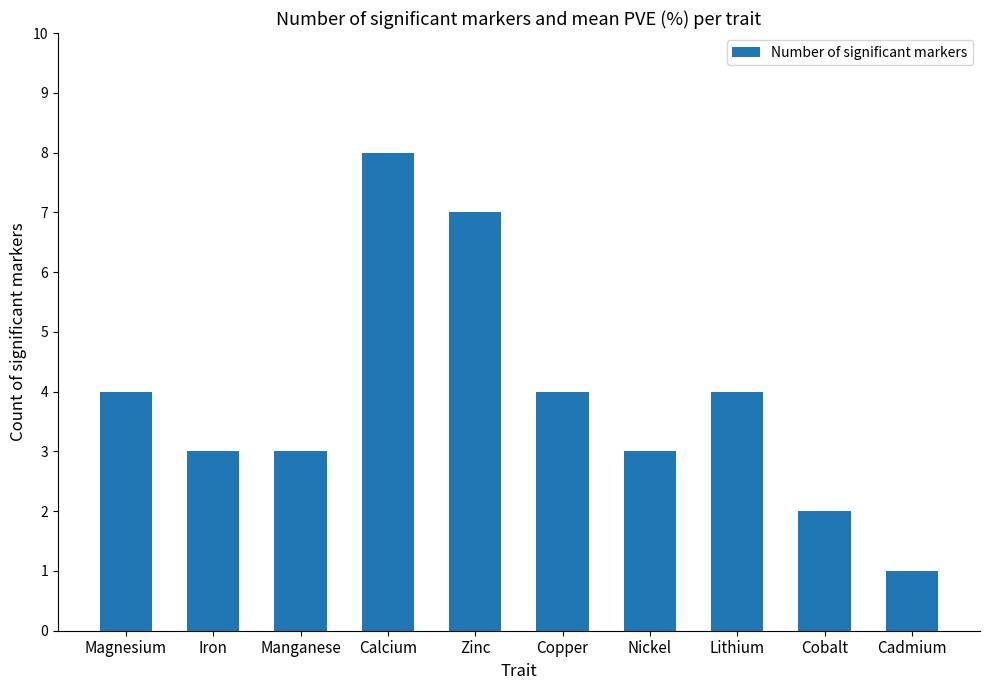

What is the minimum value shown in the chart?

1